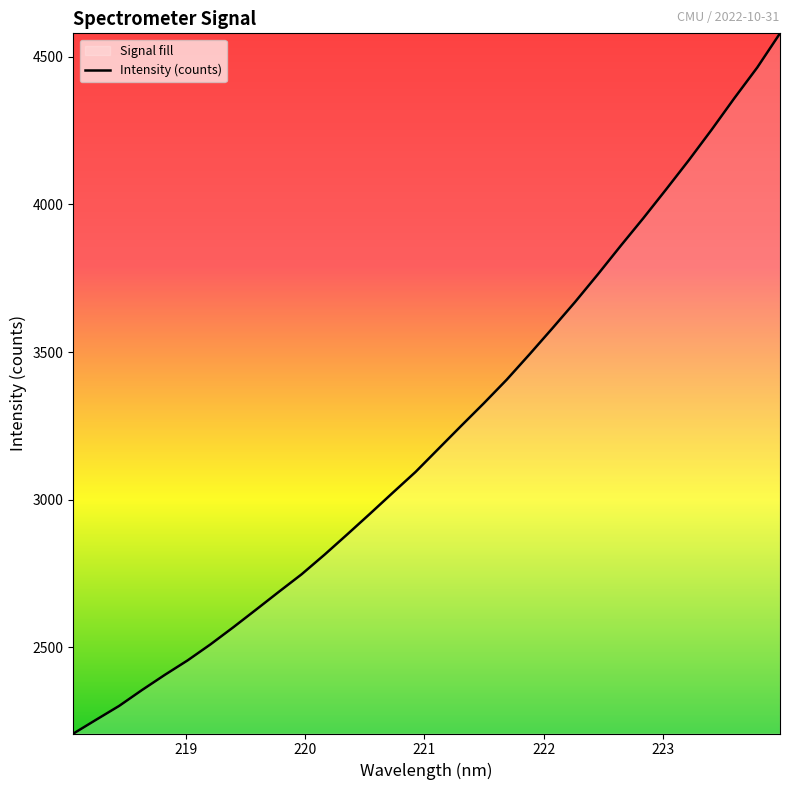

What is the difference between the maximum and minimum values?

2371.3